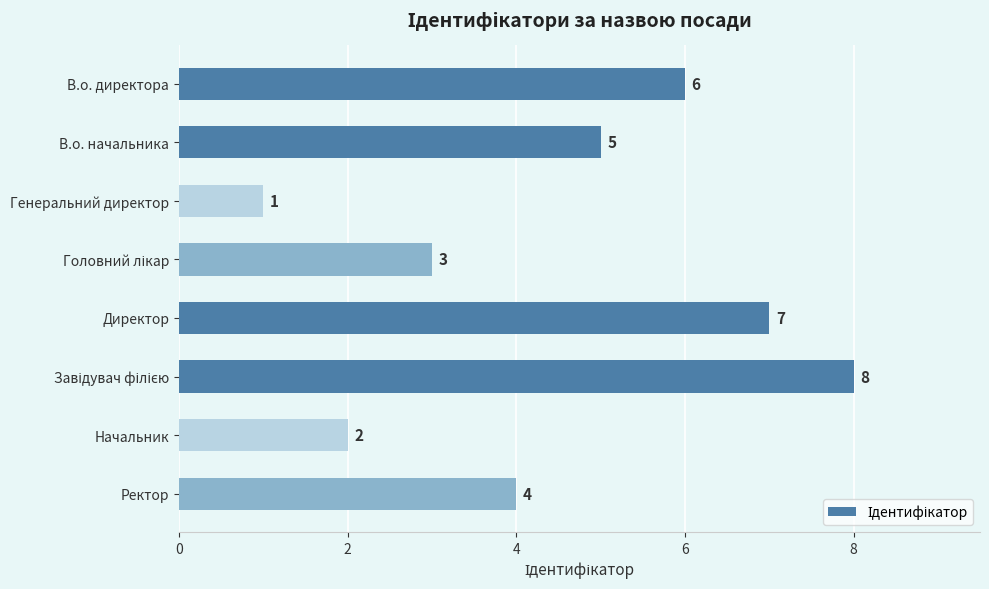

Read the value at В.о. директора.

6